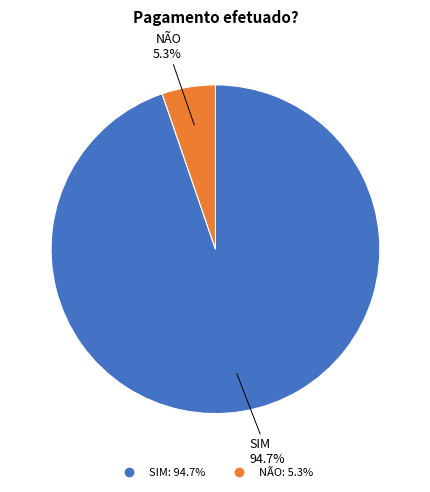

What is the smallest slice in the pie chart?

NÃO